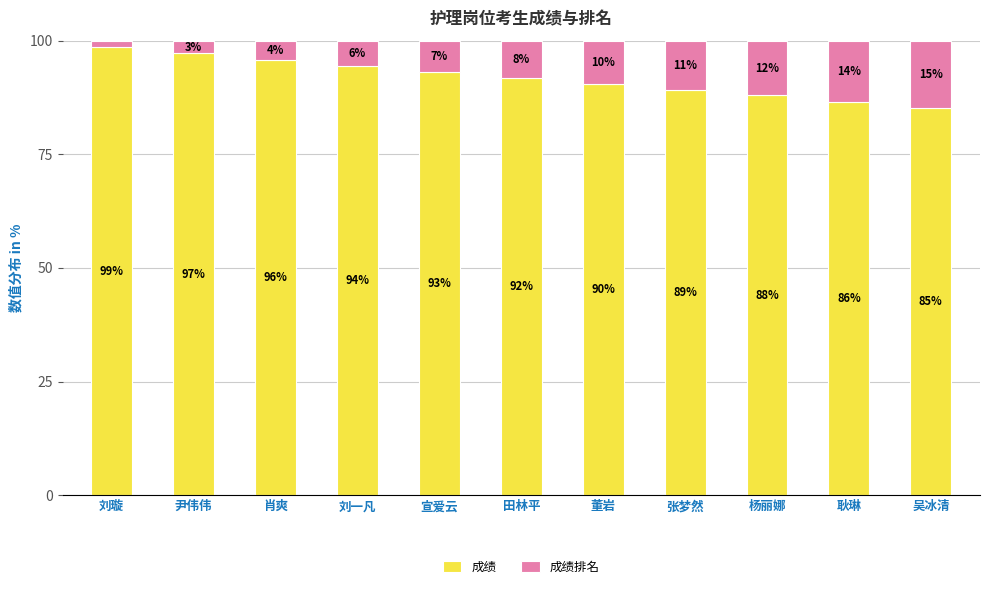

List the labels in order of 成绩 value, smallest first.

吴冰清, 耿琳, 杨丽娜, 张梦然, 董岩, 田林平, 宣爱云, 刘一凡, 肖爽, 尹伟伟, 刘璇